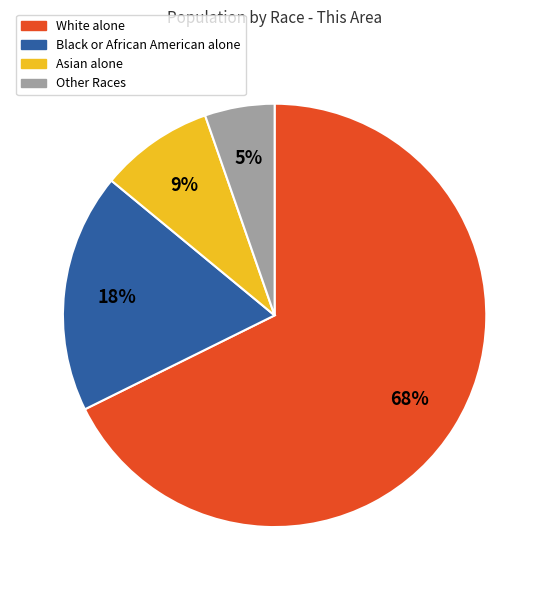

Combined, do Asian alone and White alone account for over 50%?

Yes